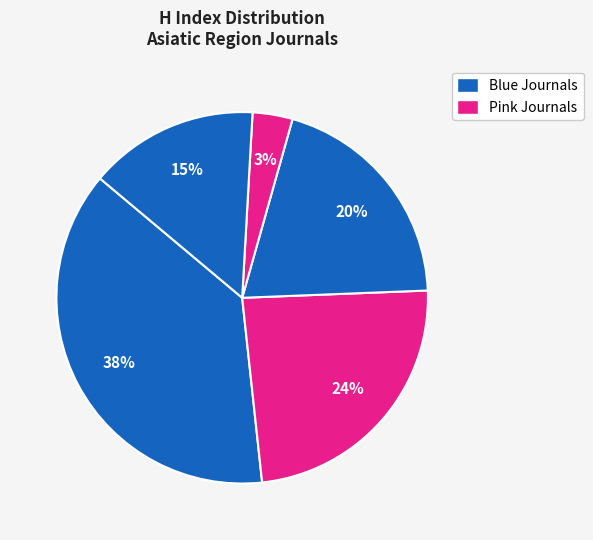

How many slices are in this pie chart?

5